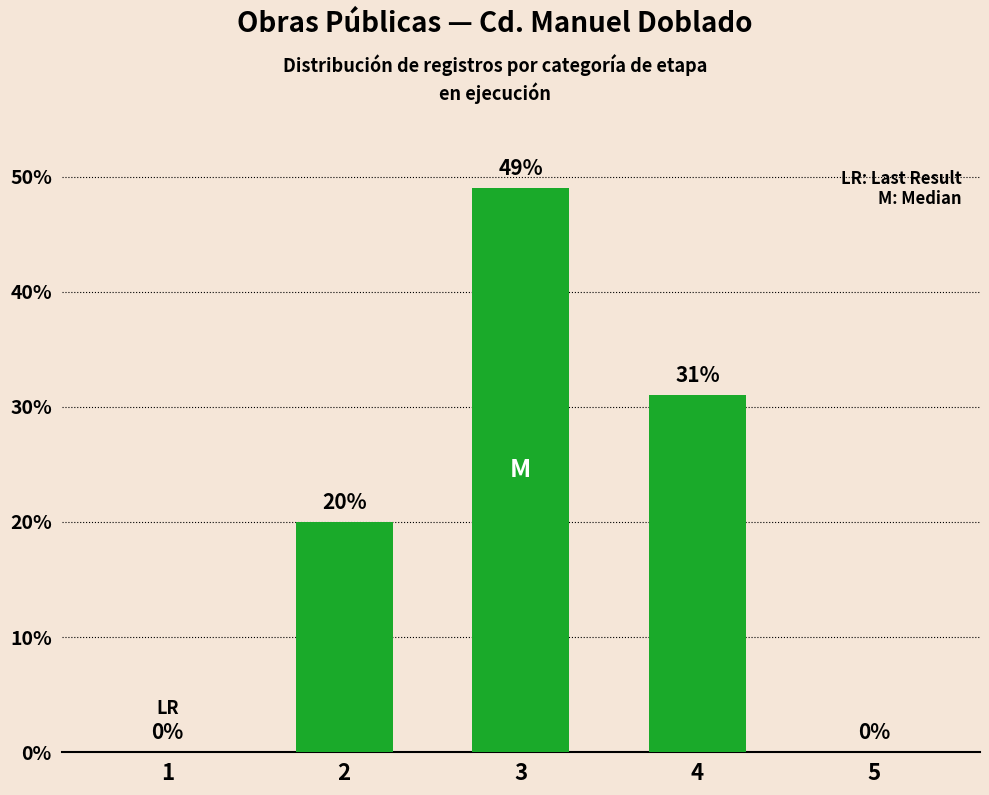

Reading left to right, list all the values displayed in this chart.

1=0	2=20	3=49	4=31	5=0